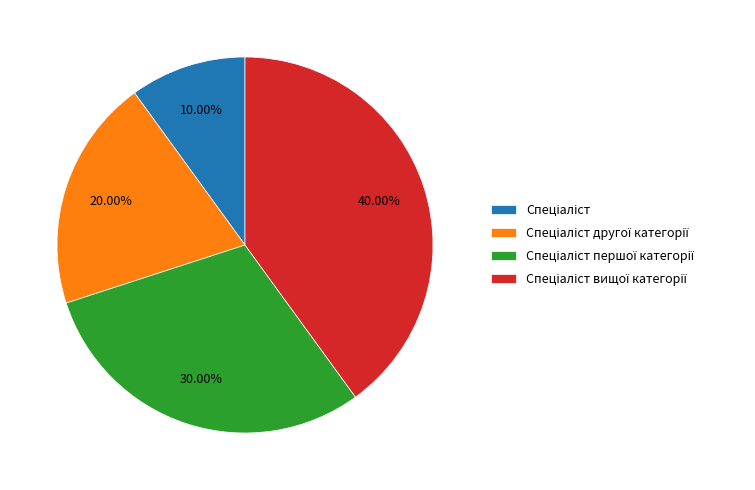

Does any single category account for the majority?

No